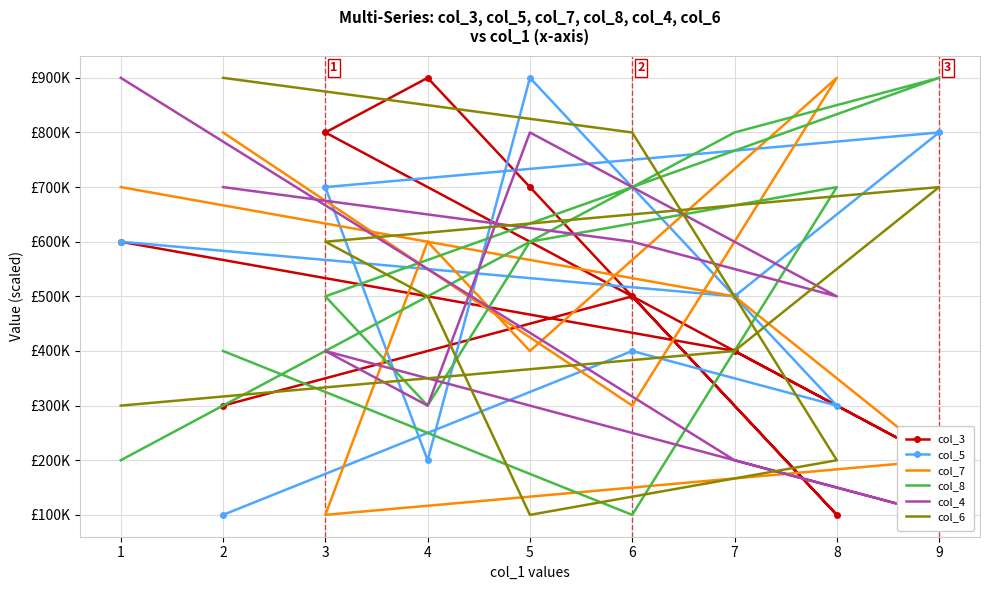

Reading right to left, transcribe all the data shown in this chart.

col_3: 600000	400000	200000	800000	900000	700000	100000	500000	300000
col_5: 600000	500000	800000	700000	200000	900000	300000	400000	100000
col_7: 700000	500000	200000	100000	600000	400000	900000	300000	800000
col_8: 200000	800000	900000	500000	300000	600000	700000	100000	400000
col_4: 900000	200000	100000	400000	300000	800000	500000	600000	700000
col_6: 300000	400000	700000	600000	500000	100000	200000	800000	900000